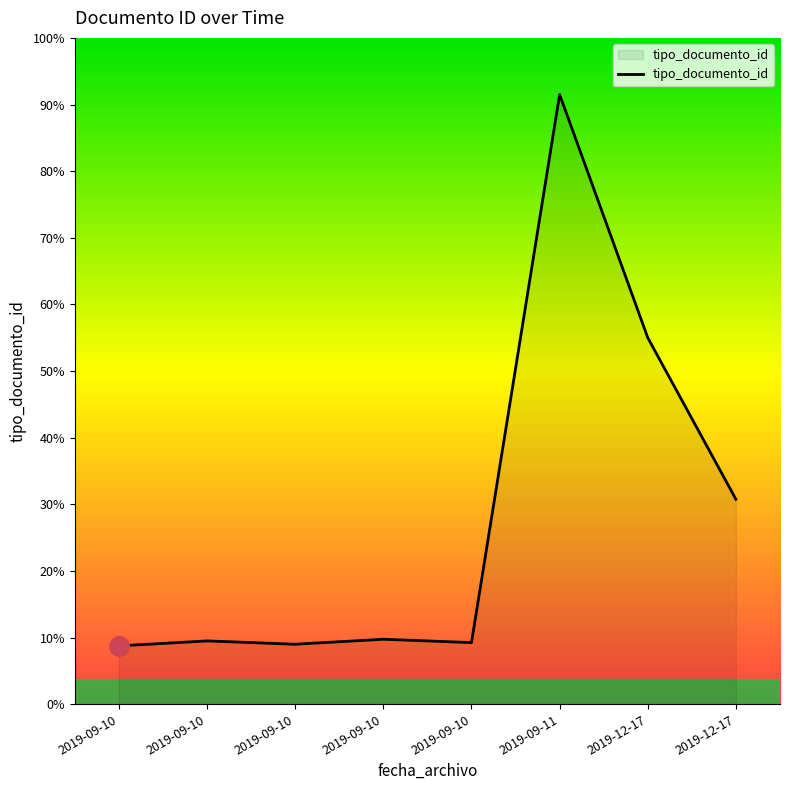

At which label is the value closest to 200?

2019-12-17